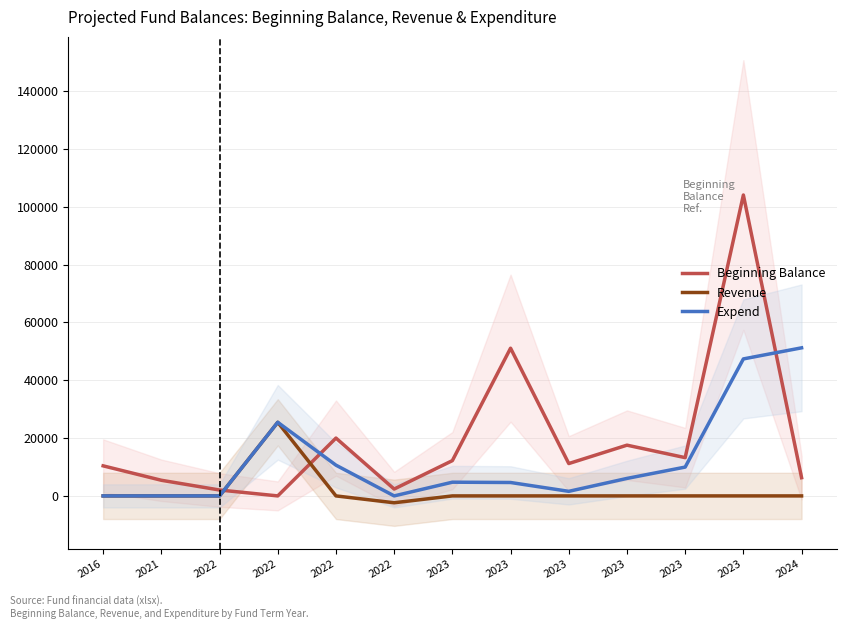

The value of Expend at 2022 is 0.0. True or false?

True